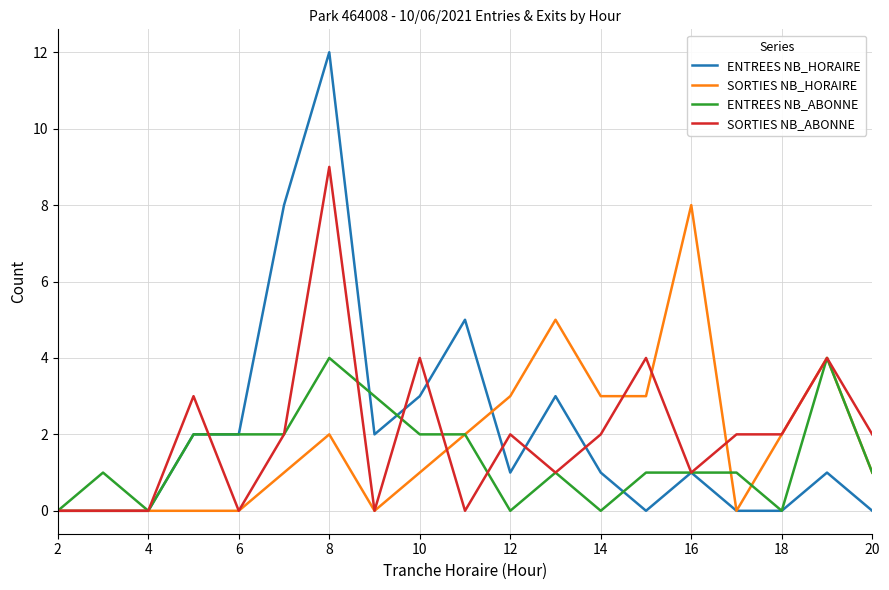

Which series ends up on top after the final intersection of SORTIES NB_HORAIRE and SORTIES NB_ABONNE?

SORTIES NB_ABONNE